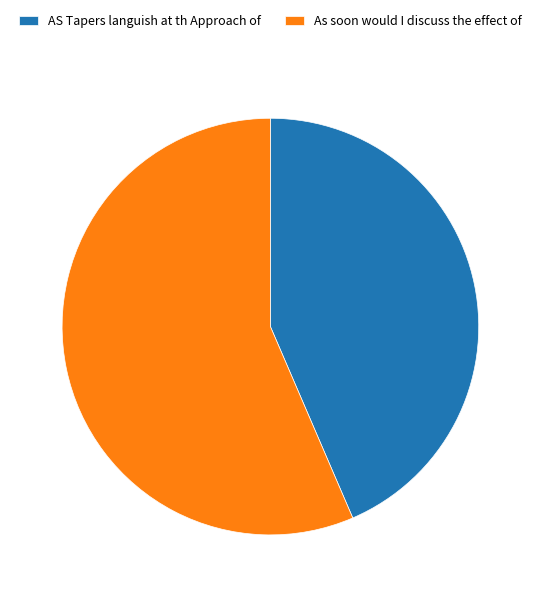

What is the ratio of the value at As soon would I discuss the effect of to the value at AS Tapers languish at th Approach of?

1.3